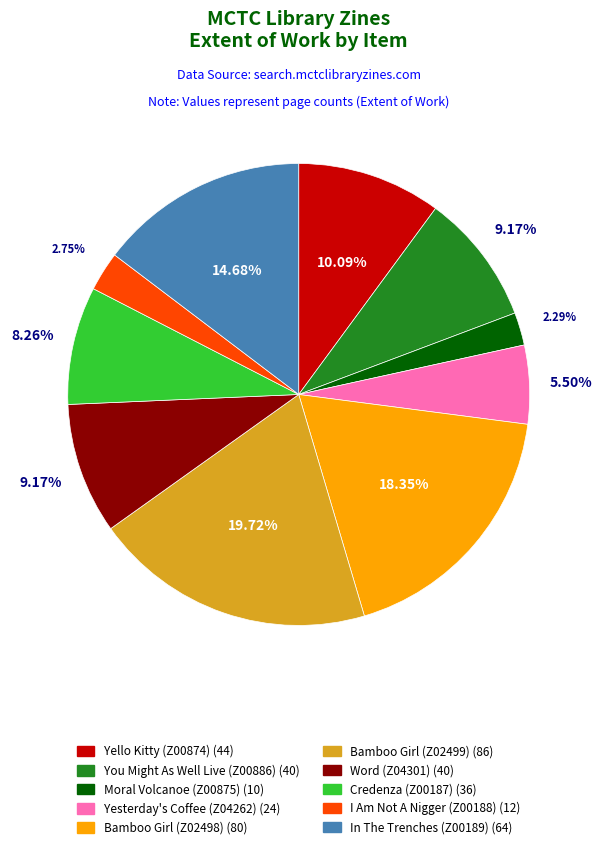

What is the largest slice in the pie chart?

Bamboo Girl (Z02499)